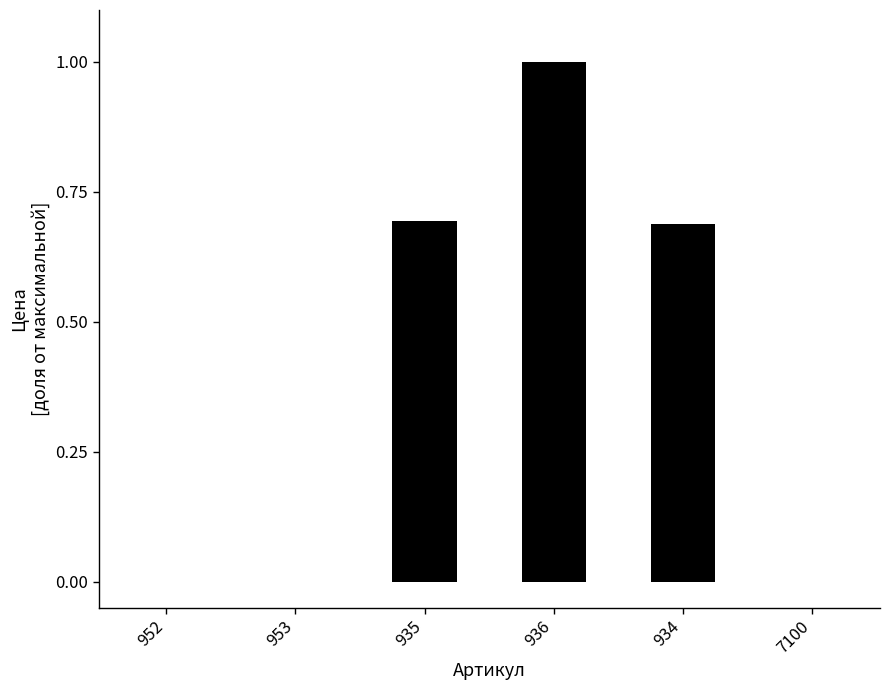

How many series are shown in this chart?

1